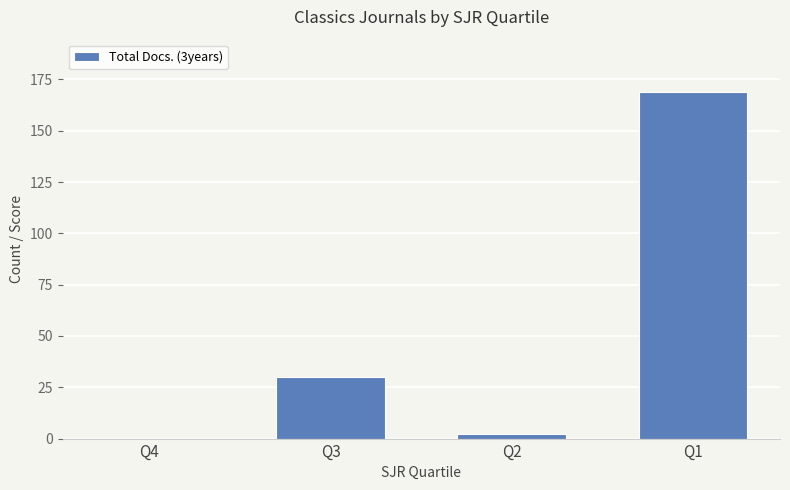

What is the sum of all values?

201